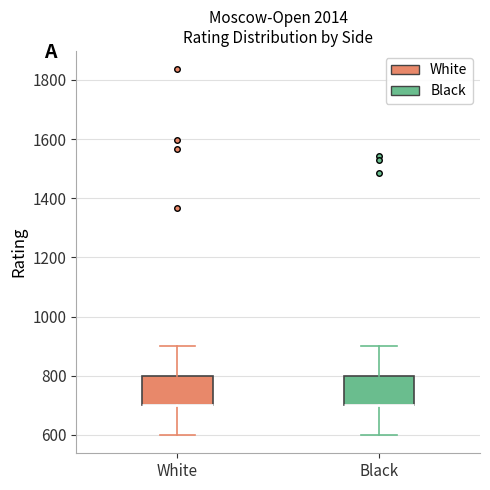

Reading left to right, read every box against the y-axis: the position of its median line, the range the box covers, and the ends of its whiskers. The values are not printed on the chart, so give them approximately, as read against the axis.

White: median 700 (drawn on the box's lower edge), box 700 to 800, whiskers 600 to 900
Black: median 700 (drawn on the box's lower edge), box 700 to 800, whiskers 600 to 900